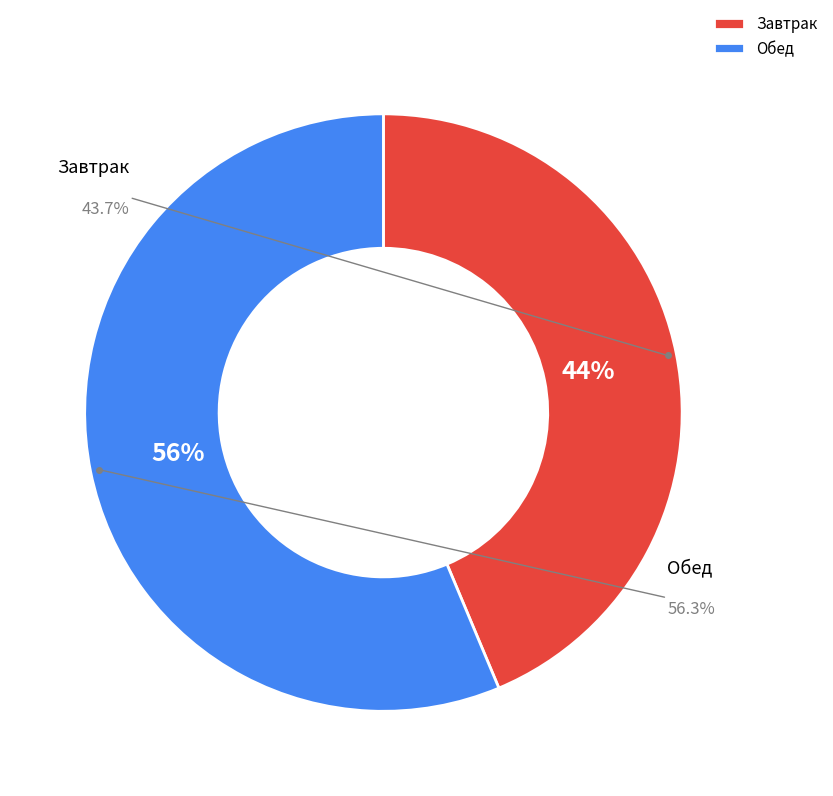

Which category has the smallest portion of the pie?

Завтрак